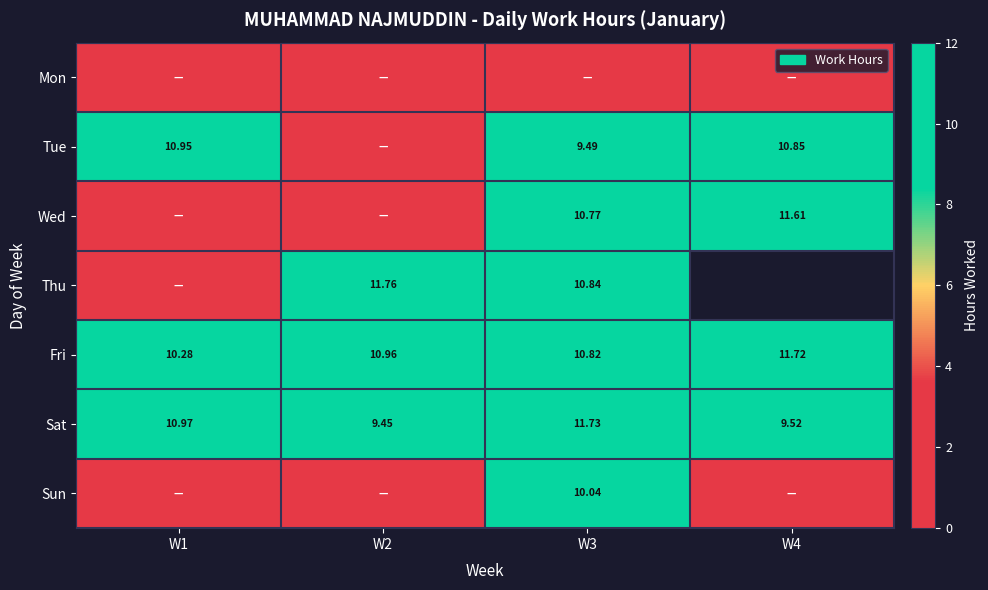

What is the sum of all Sat values?

41.7